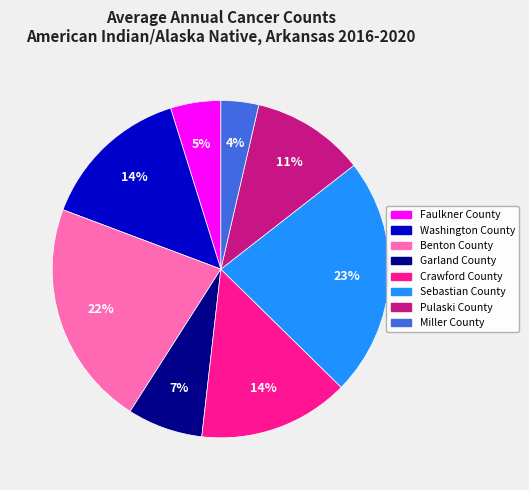

Does Crawford County represent more than half of the total?

No